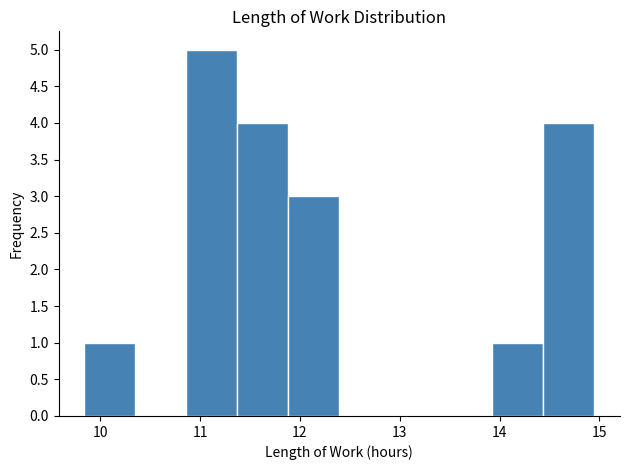

Reading left to right, transcribe this chart: for each bar, give the range it covers on the x-axis and its height. Neither the bar edges nor the heights are printed on the chart, so give them approximately, as read against the axes.

9.8 to 10.4: 1
10.4 to 10.9: 0
10.9 to 11.4: 5
11.4 to 11.9: 4
11.9 to 12.4: 3
12.4 to 12.9: 0
12.9 to 13.4: 0
13.4 to 13.9: 0
13.9 to 14.4: 1
14.4 to 15.0: 4